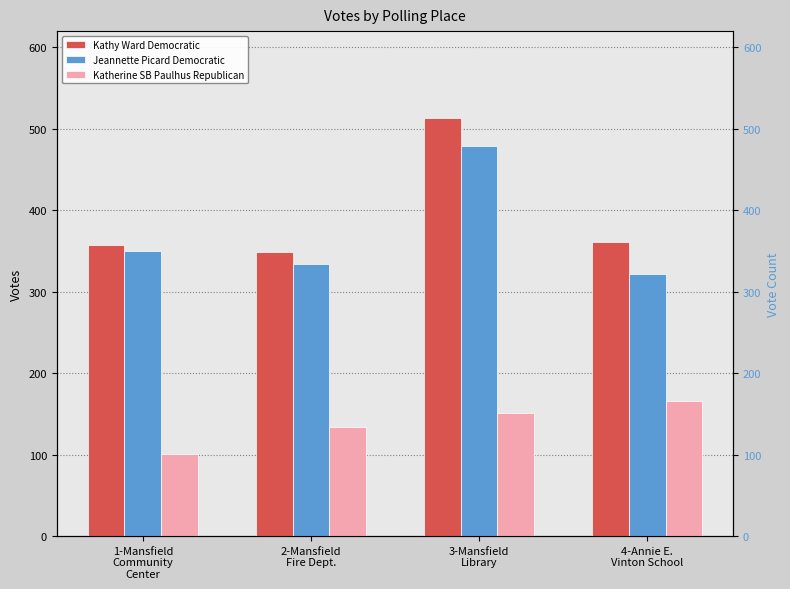

At which category is the sum across all series the highest?

3-Mansfield
Library